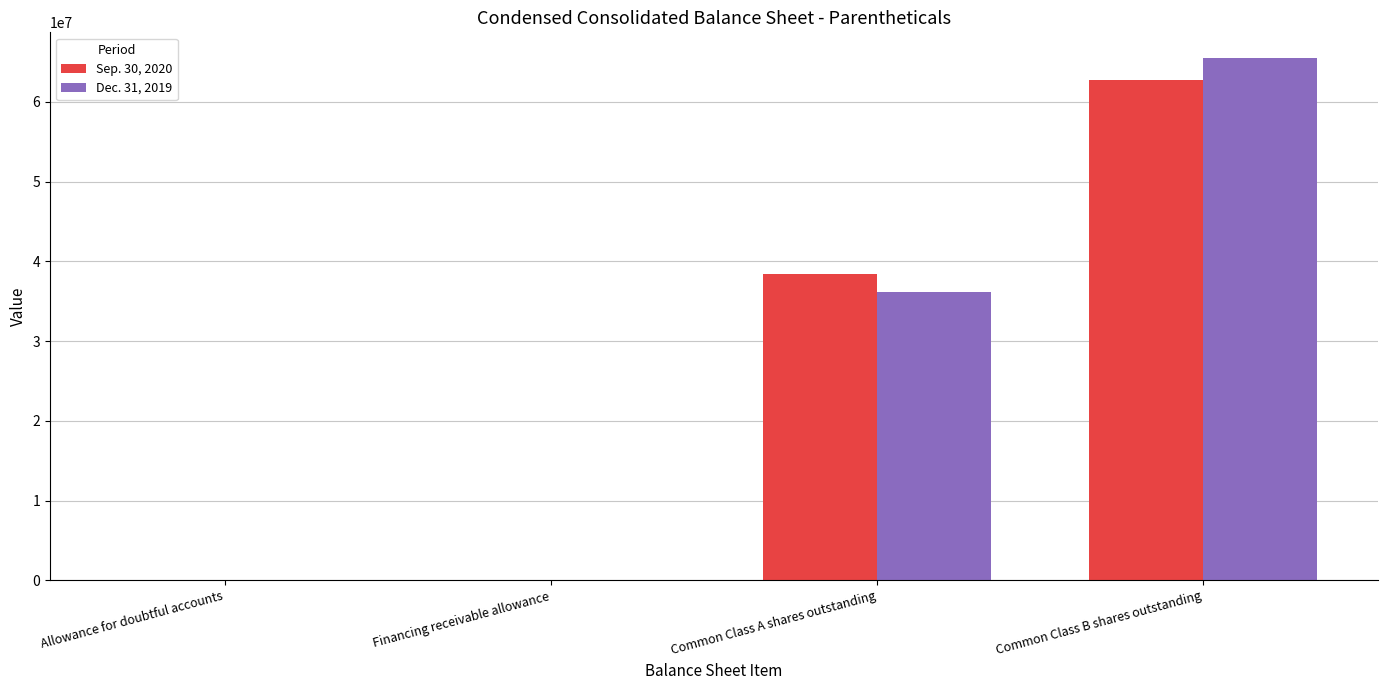

What is the maximum value shown in the chart?

65463274